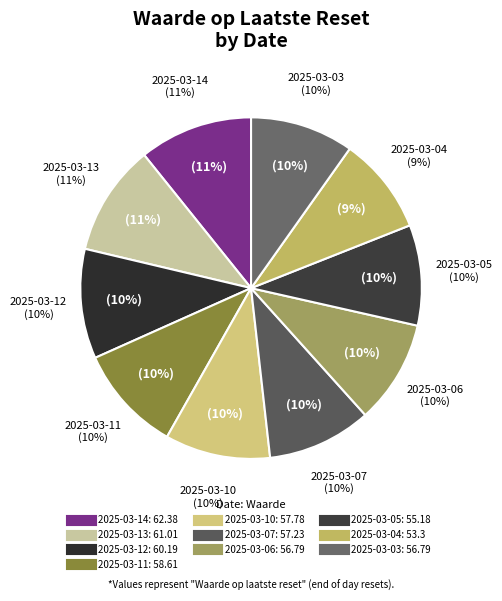

True or false: 2025-03-14 accounts for 20% of the total.

False